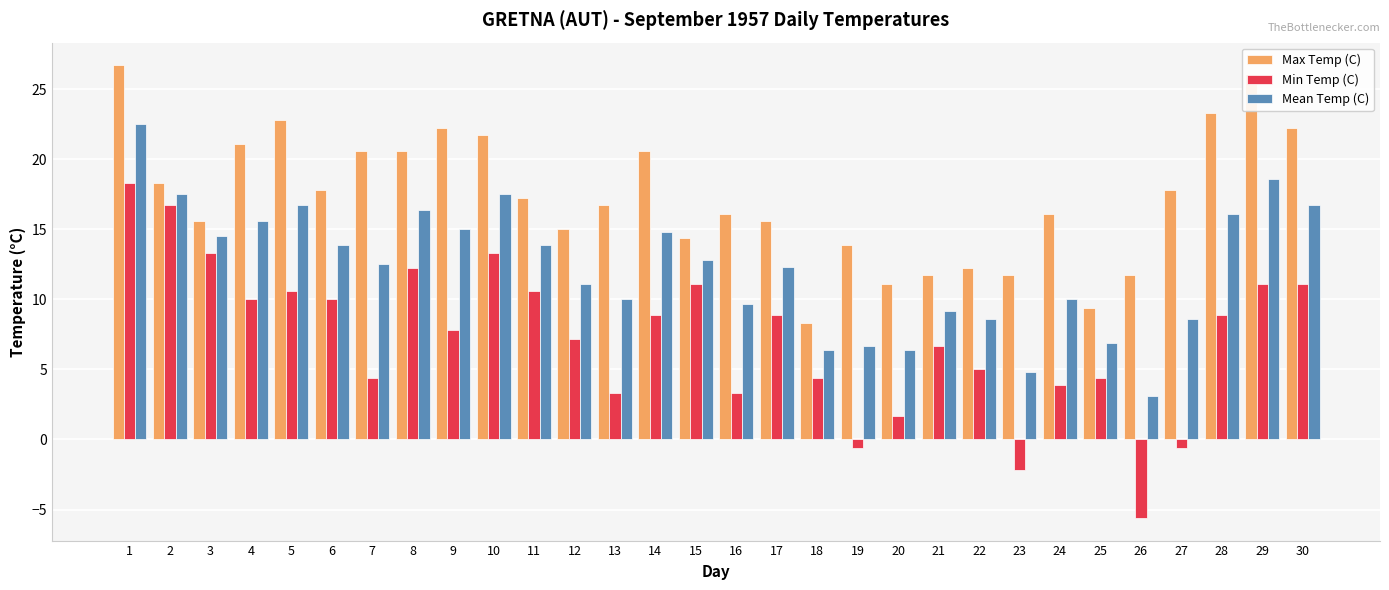

Which series has the largest total across all categories?

Max Temp (C)